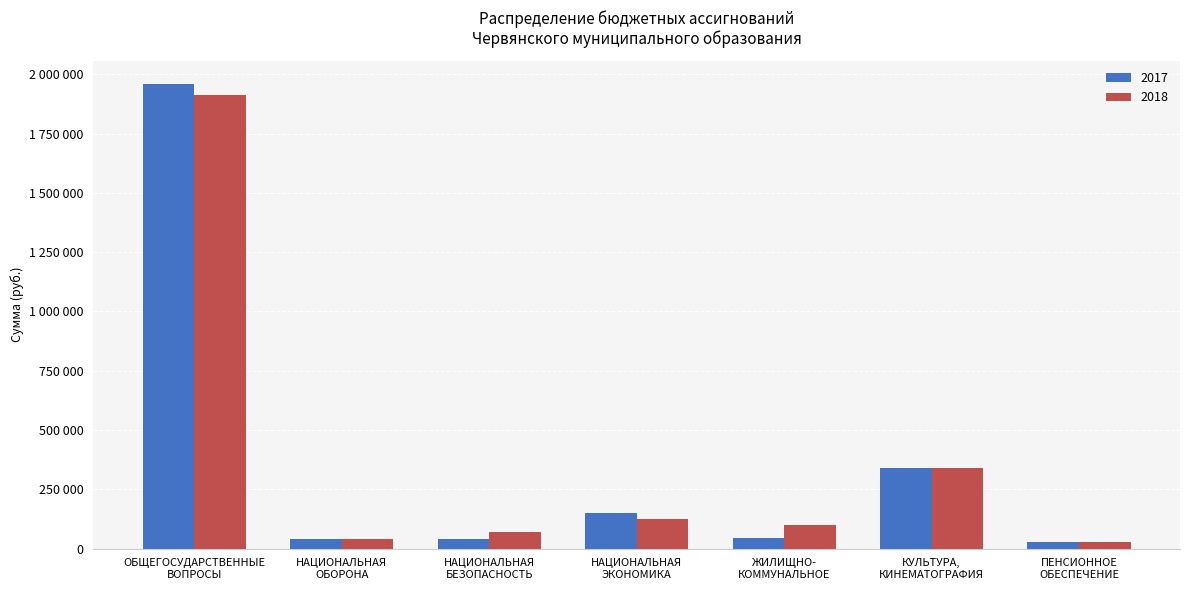

Does the chart contain stacked bars?

No